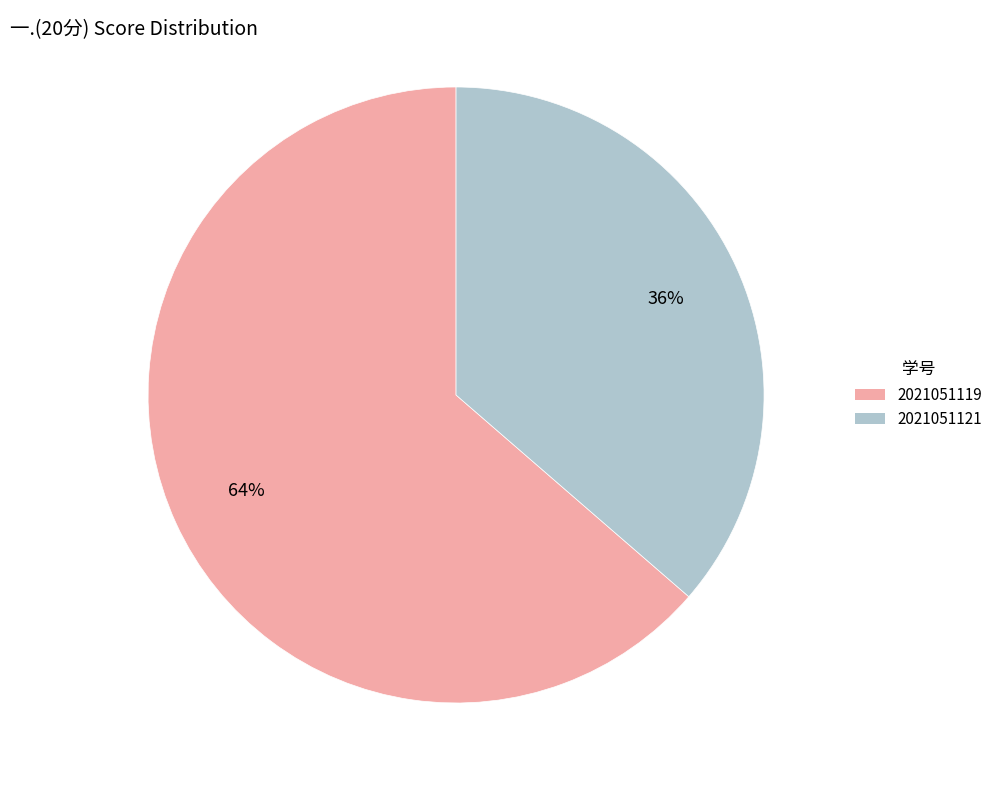

Combined, do 2021051119 and 2021051121 account for over 50%?

Yes